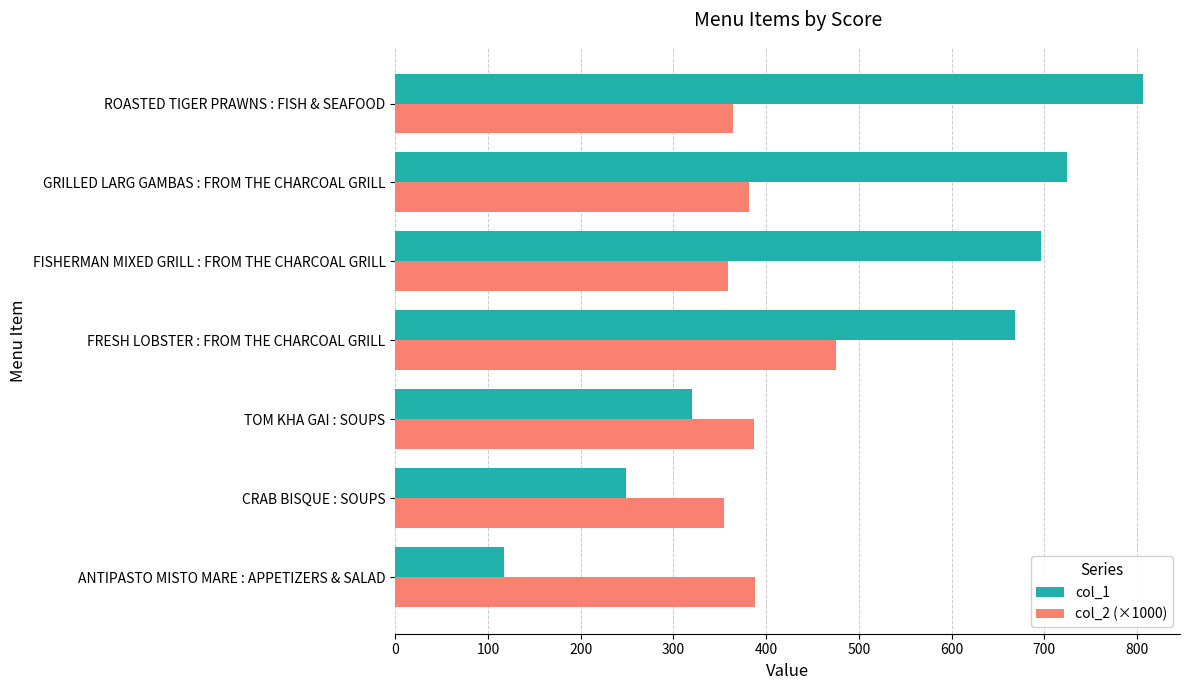

True or false: col_2 (×1000) has a value of 381.9 at GRILLED LARG GAMBAS : FROM THE CHARCOAL GRILL.

True